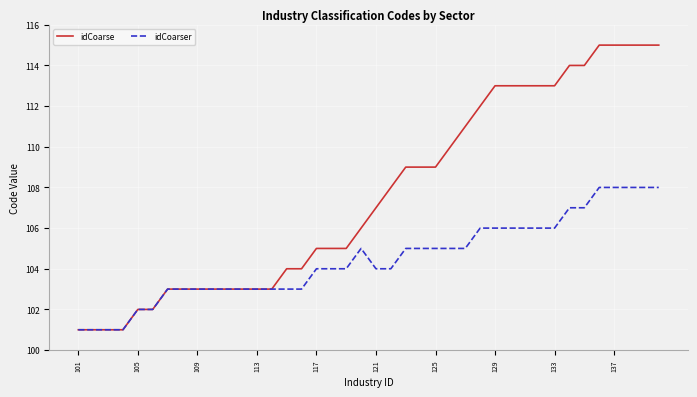

Rank the series by their average value, from highest to lowest.

idCoarse, idCoarser